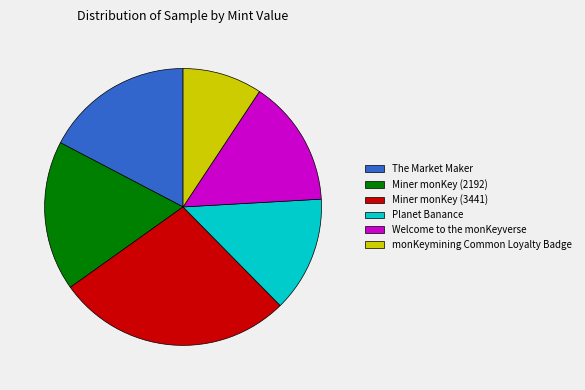

True or false: Miner monKey (2192) accounts for 18% of the total.

True